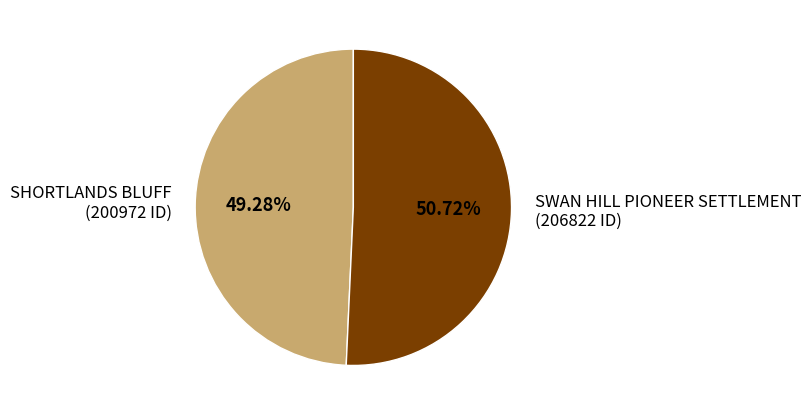

To the nearest percent, what is the difference between the SWAN HILL PIONEER SETTLEMENT and SHORTLANDS BLUFF slice percentages?

1%